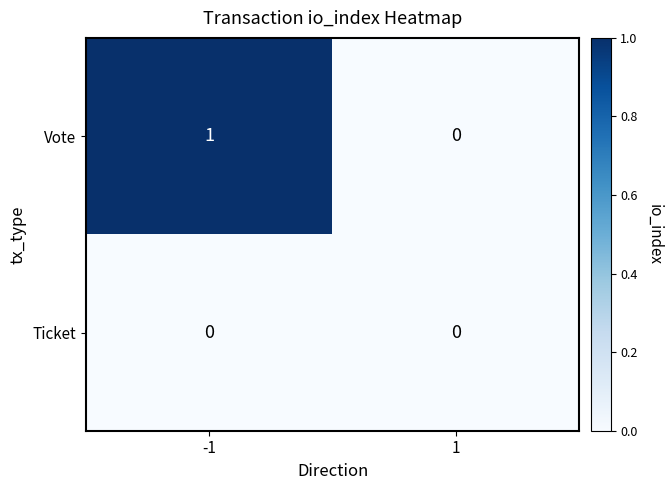

Which series has the largest range (max minus min)?

Vote